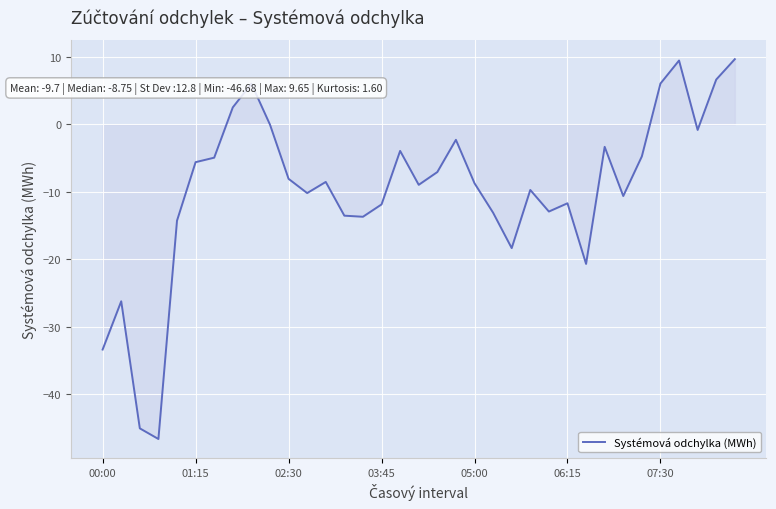

What is the difference between the maximum and minimum values?

56.3